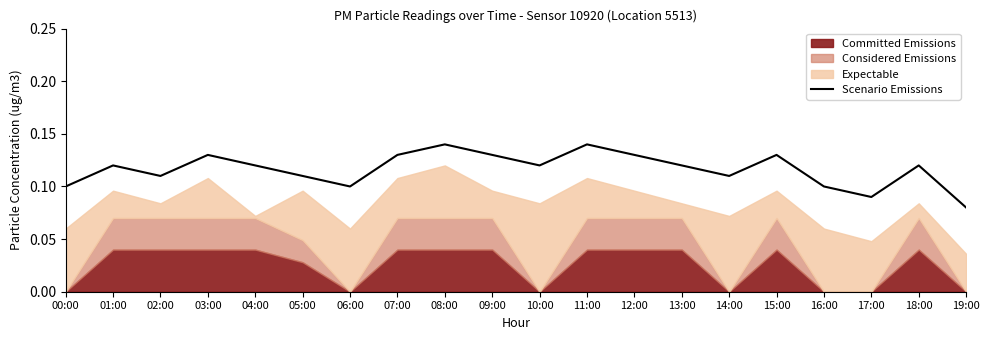

What position from the right is 00:00?

20